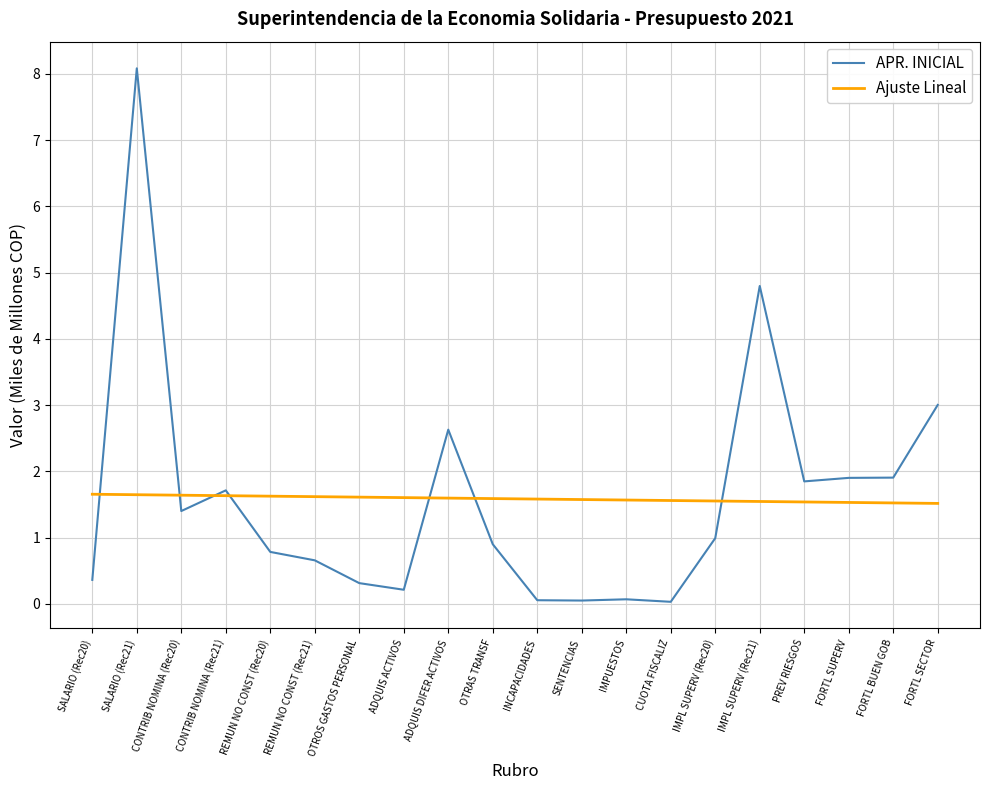

At which category does APR. INICIAL reach its first local peak?

SALARIO (Rec21)